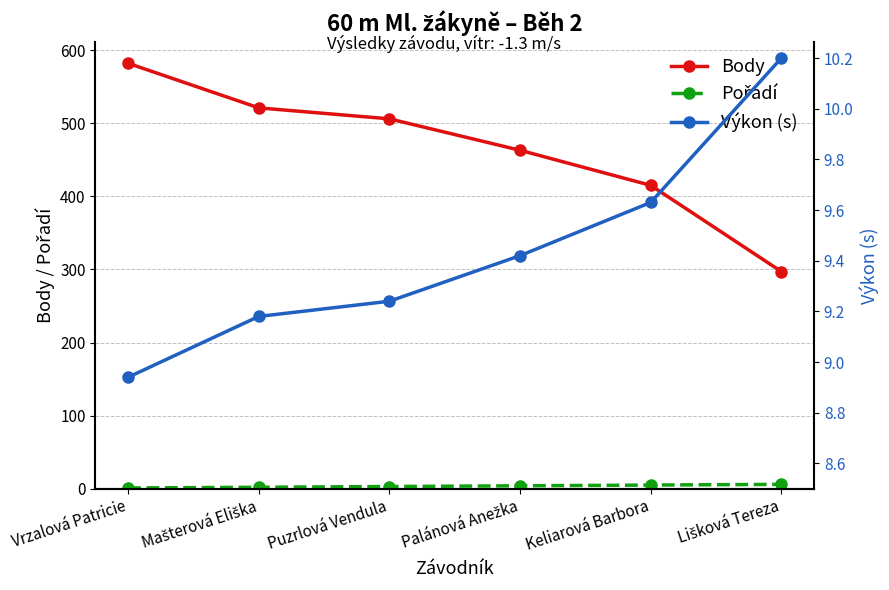

Which has a higher value, Puzrlová Vendula or Palánová Anežka?

Puzrlová Vendula